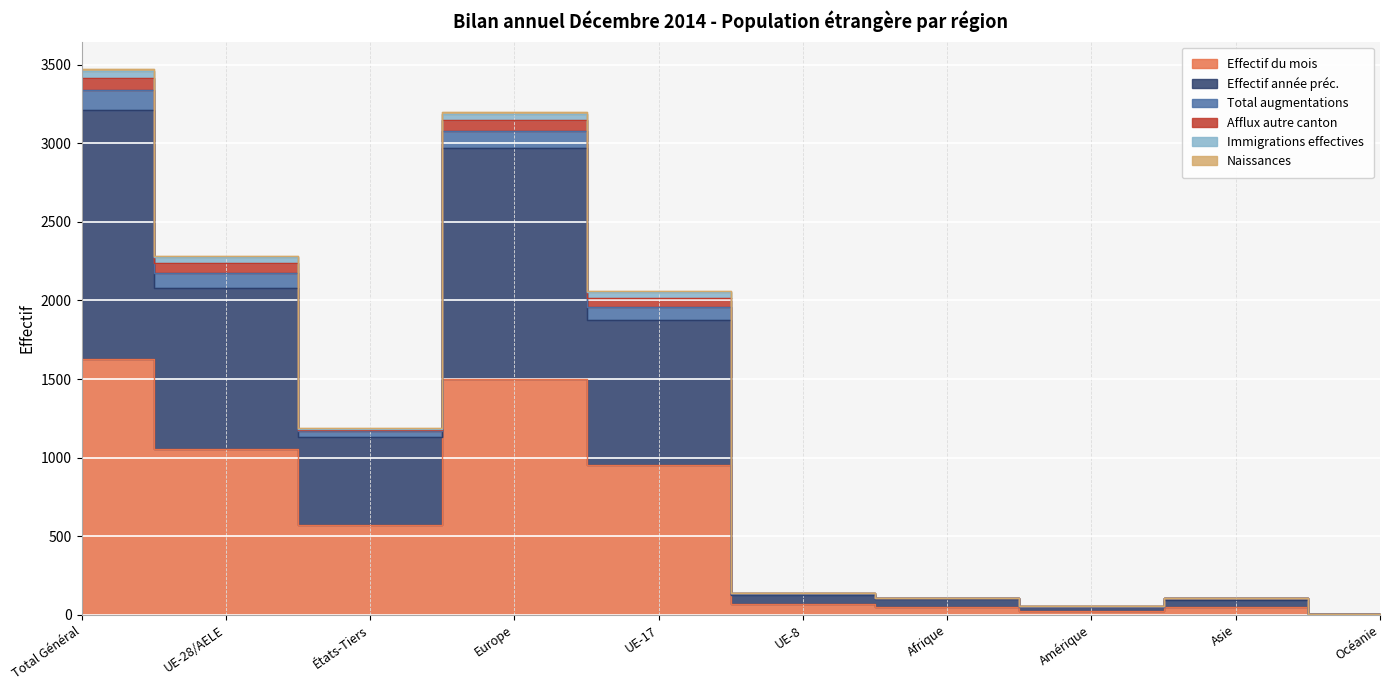

How many values in the Effectif du mois series exceed 571?

4